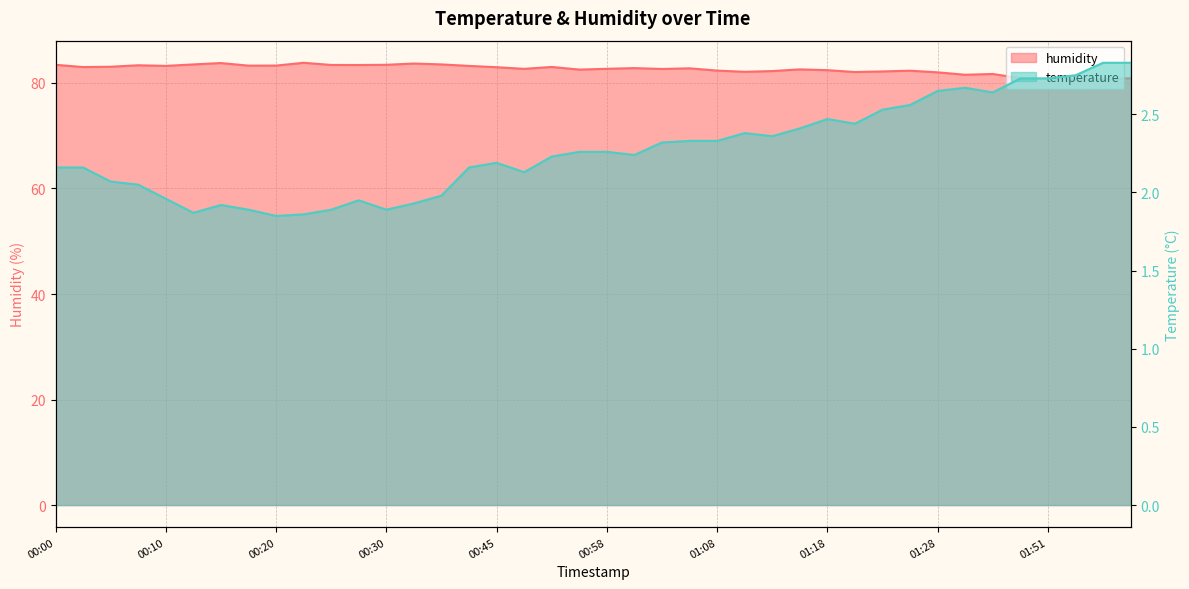

Where is humidity nearest to the value 82?

01:28